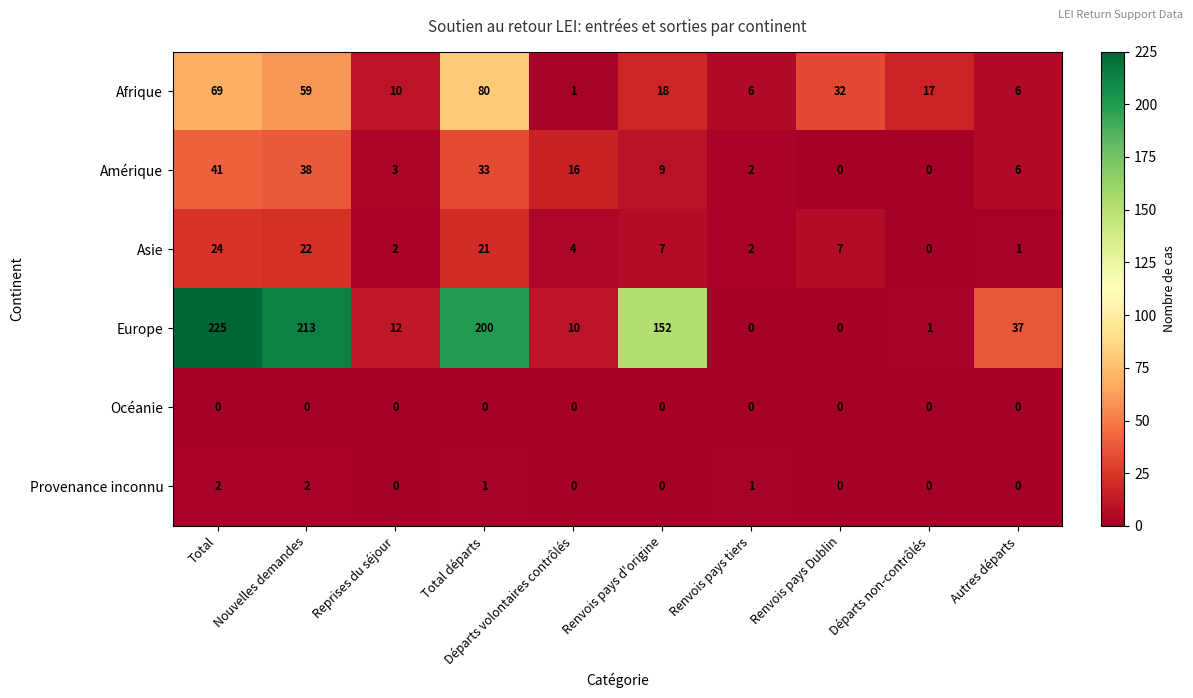

Which series has the widest spread of values?

Europe